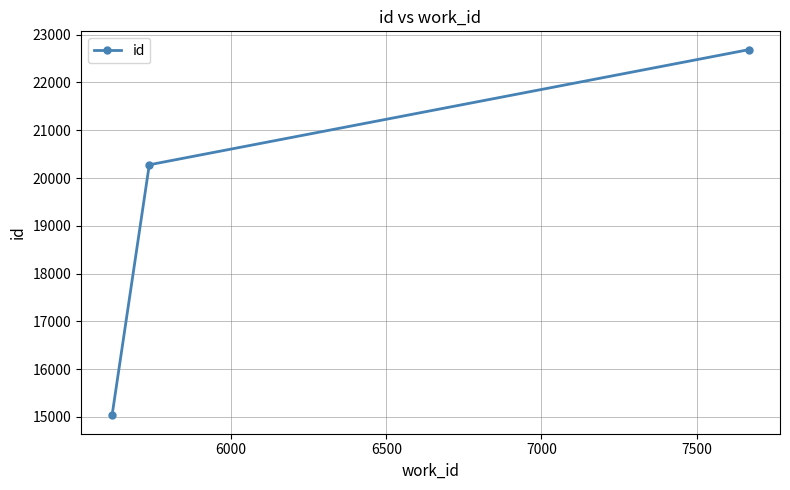

What is the difference between the maximum and minimum values?

7659